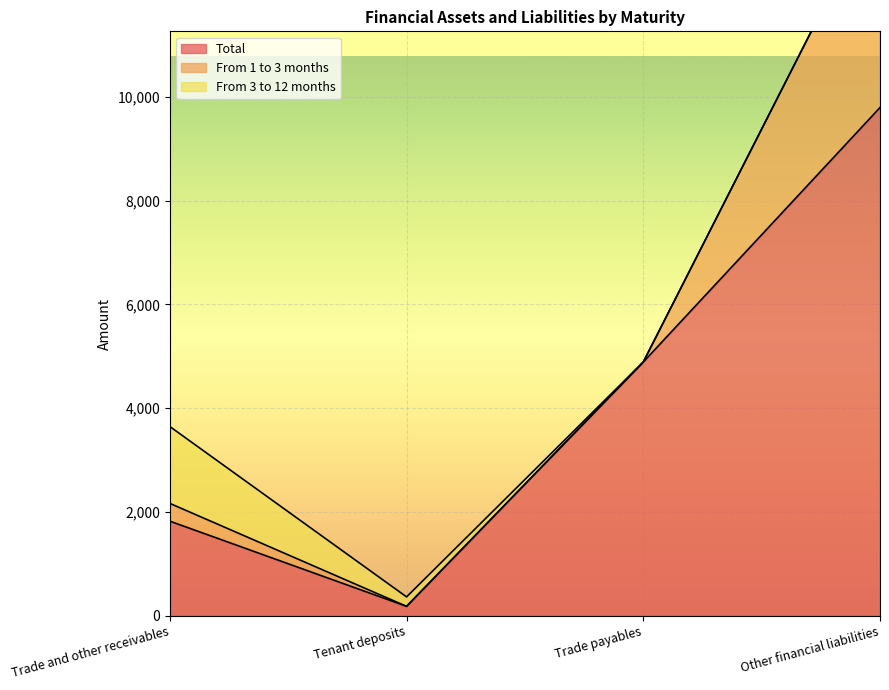

Rank the series by their average value, from highest to lowest.

Total, From 1 to 3 months, From 3 to 12 months